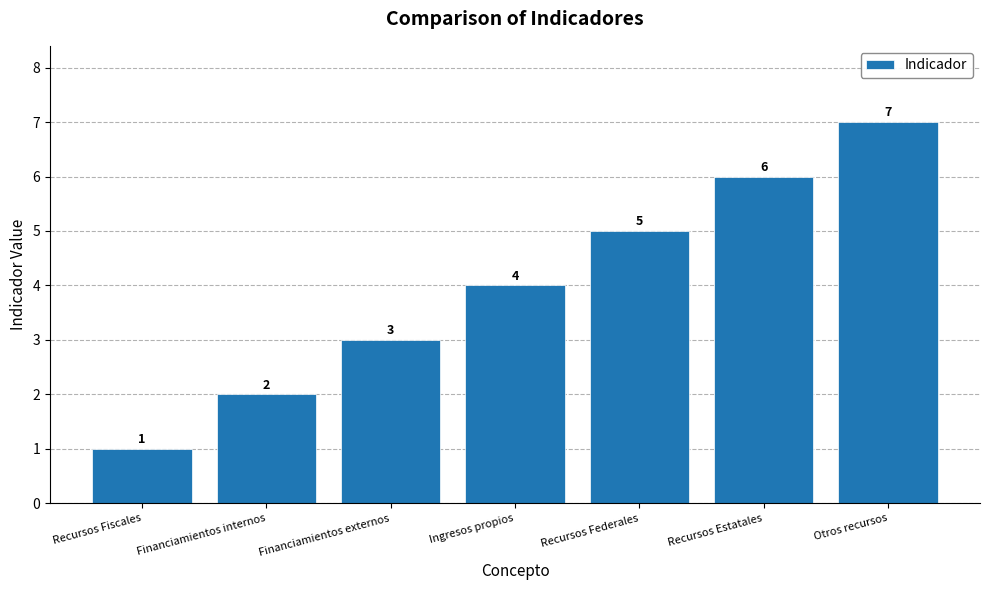

The chart shows a value of 7 at Otros recursos. True or false?

True